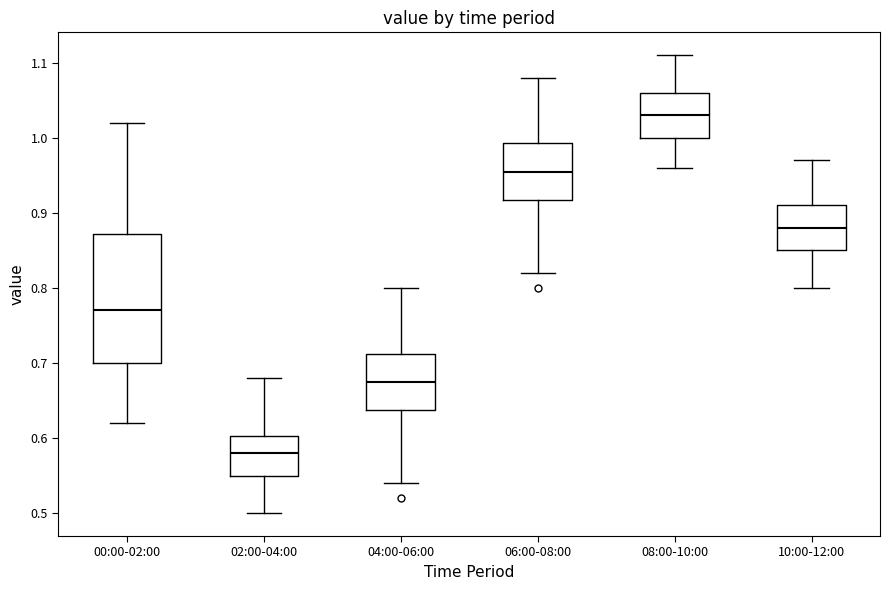

Where is the upper edge of the box for 02:00-04:00 on the y-axis? The values are not printed on the chart, so give them approximately, as read against the axis.

0.60